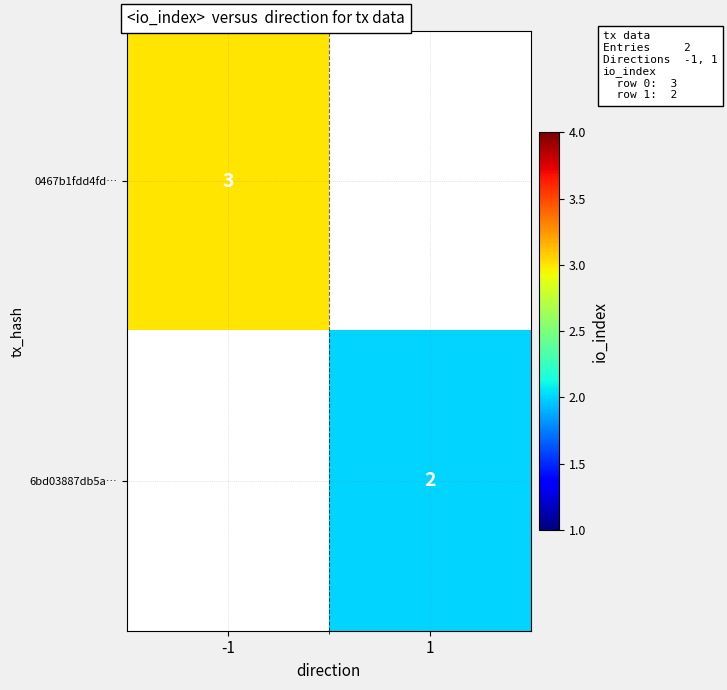

Which has a higher value, 1 or -1?

-1